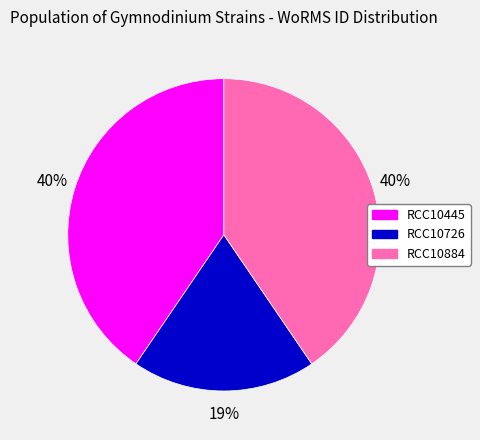

Does any single category account for the majority?

No